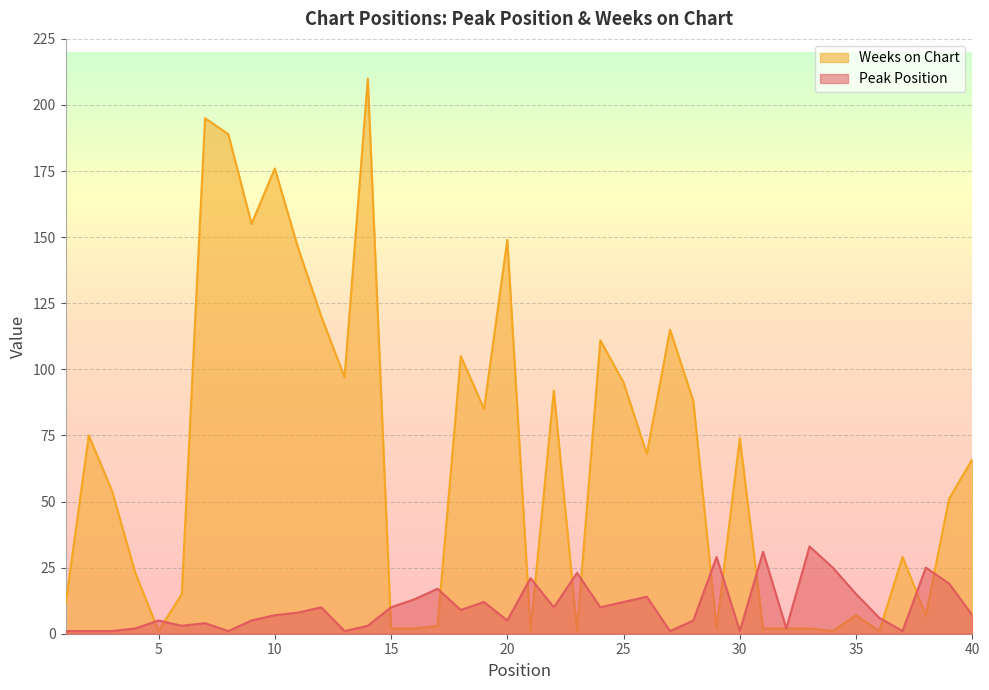

True or false: Peak Position has a value of 7 at 29.

False